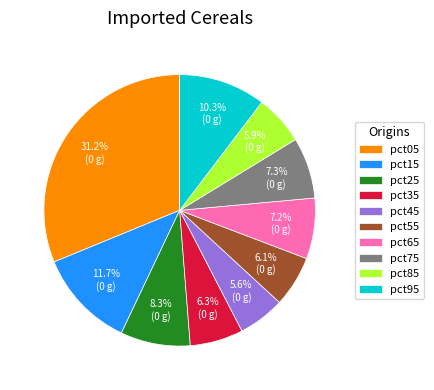

What is the largest slice in the pie chart?

pct05